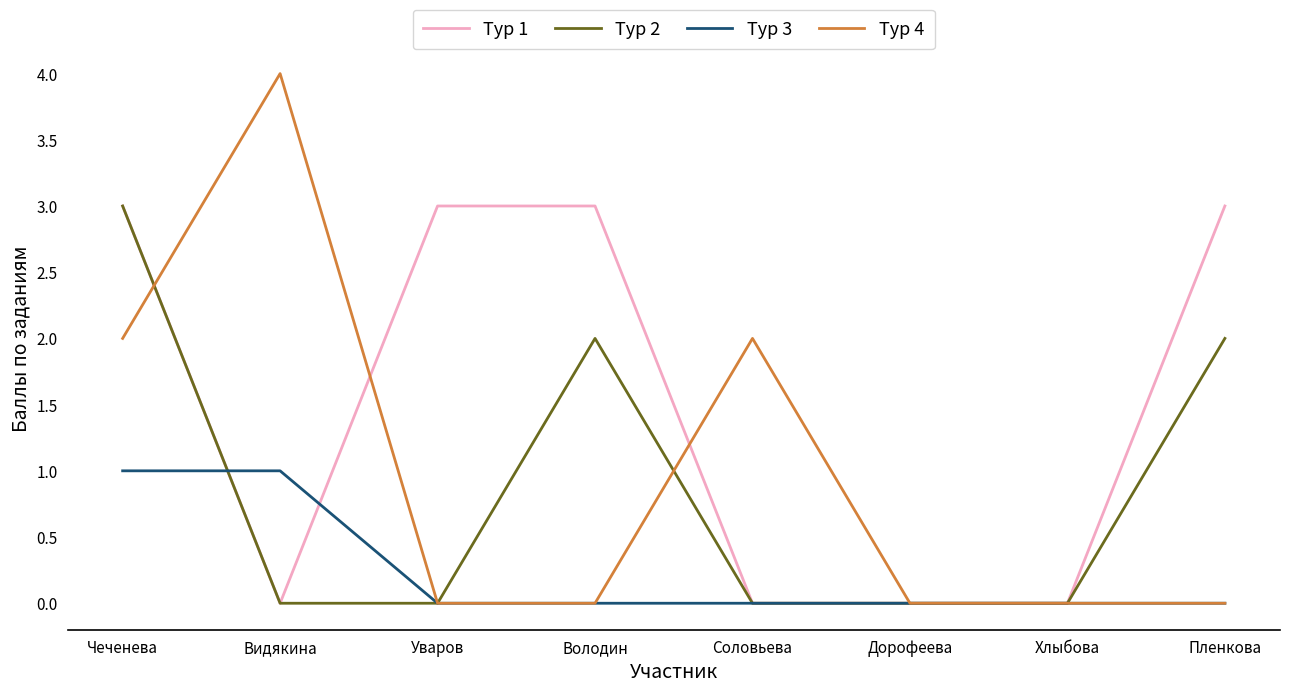

At which category is the sum across all series the highest?

Чеченева